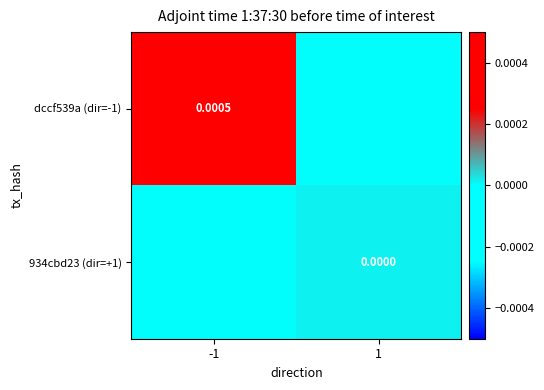

Is the value of 934cbd23 (dir=+1) at 1 greater than the value of dccf539a (dir=-1) at -1?

No